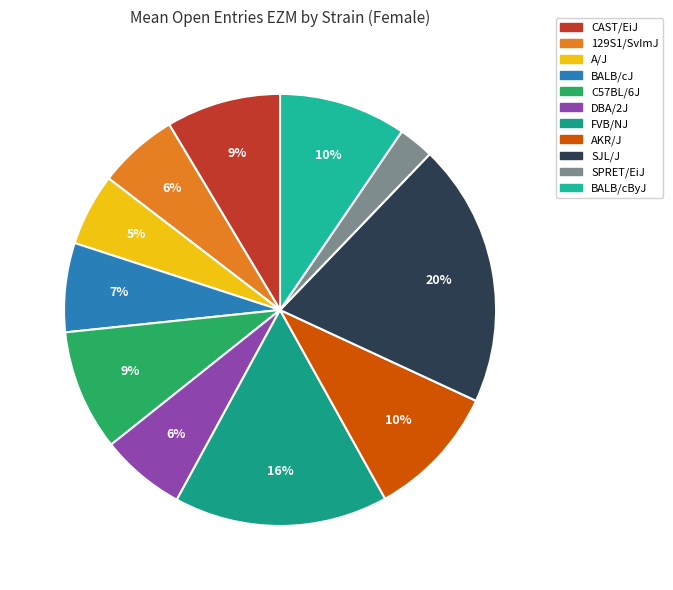

Is the sum of DBA/2J and BALB/cByJ greater than half?

No